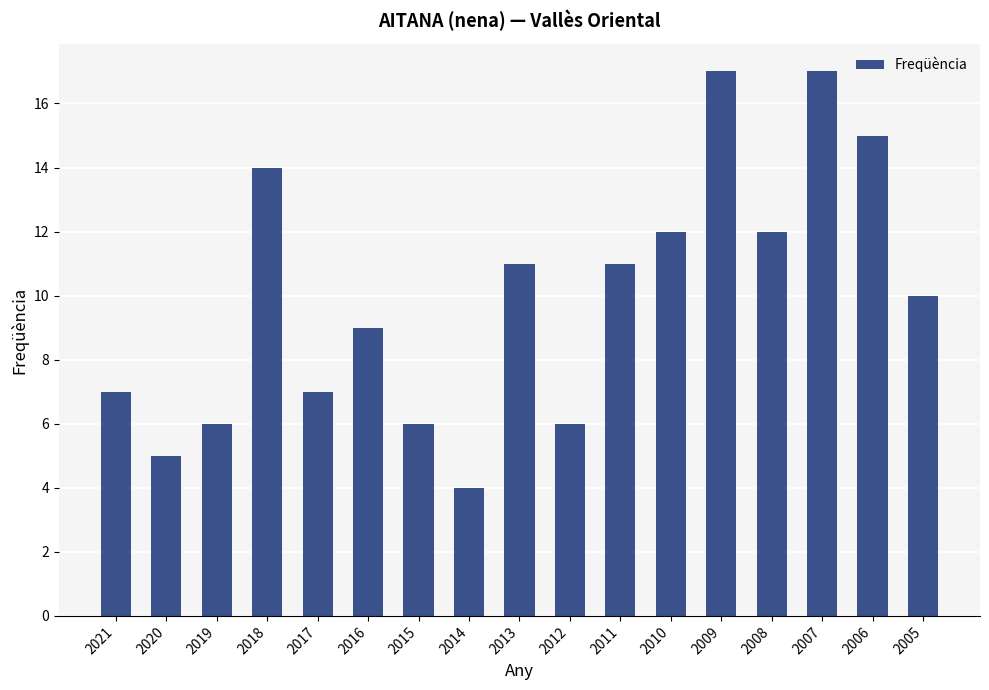

Which has a higher value, 2013 or 2005?

2013